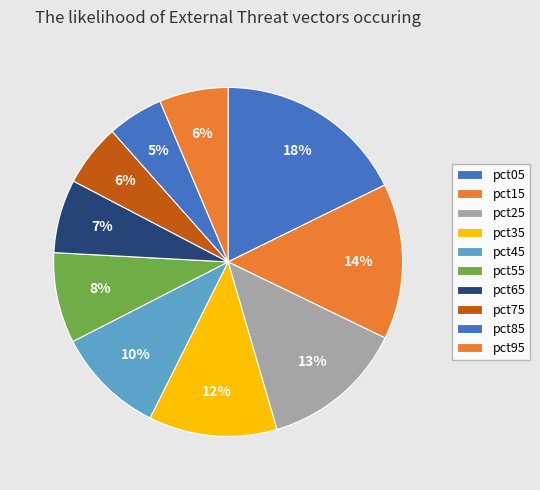

How many segments does this pie chart have?

10